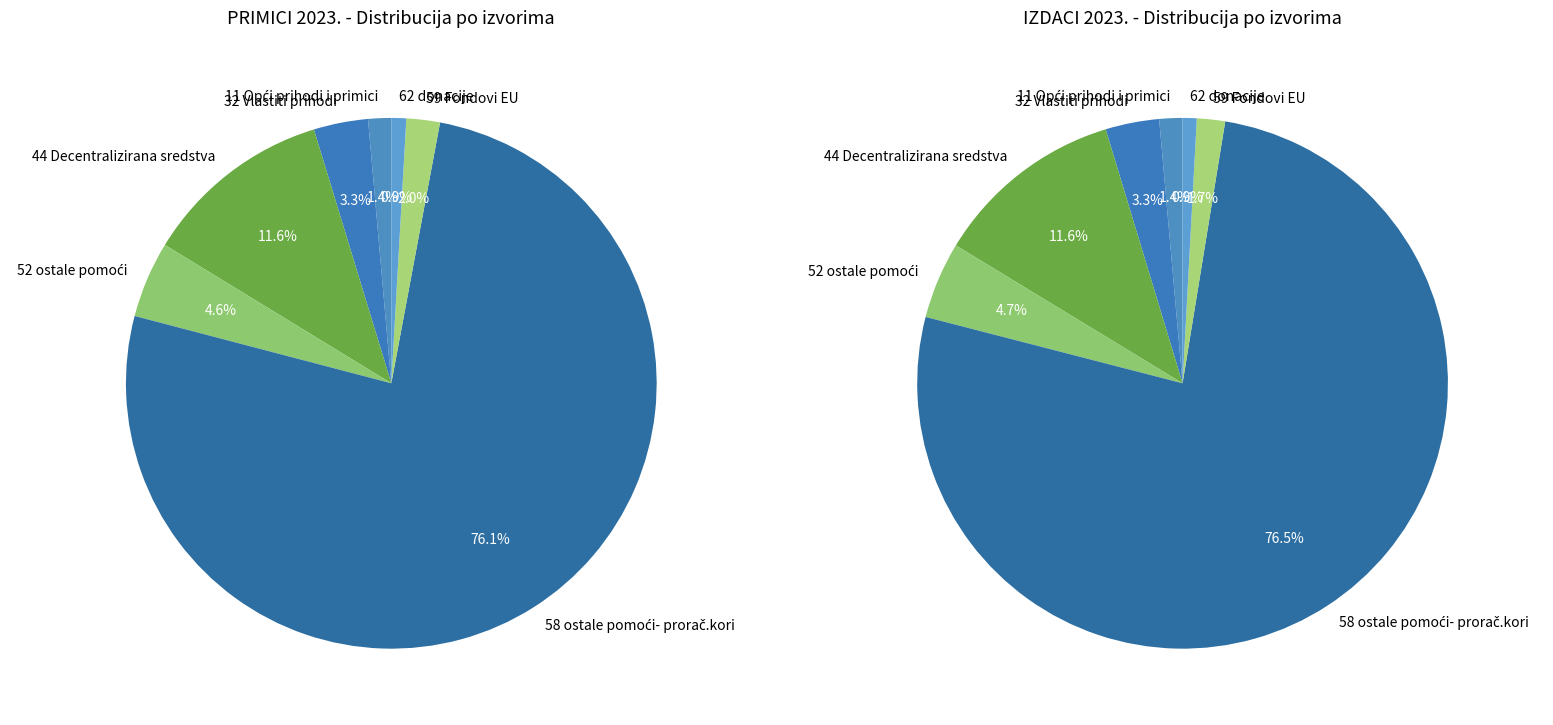

How many segments does this pie chart have?

7